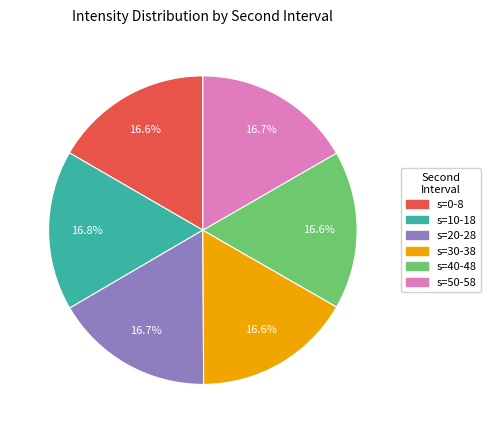

Is there any slice that represents more than half of the pie?

No